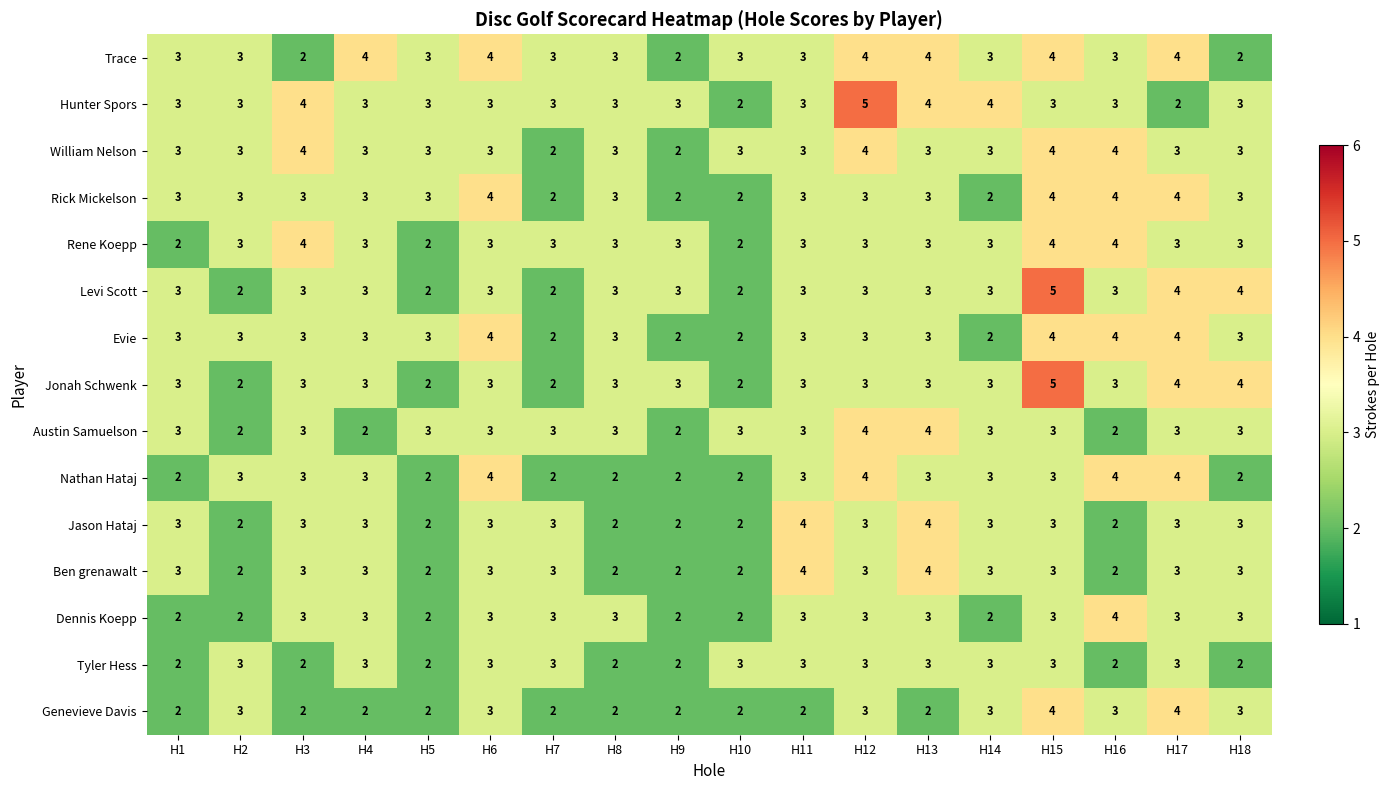

What is the sum of all Rick Mickelson values?

54